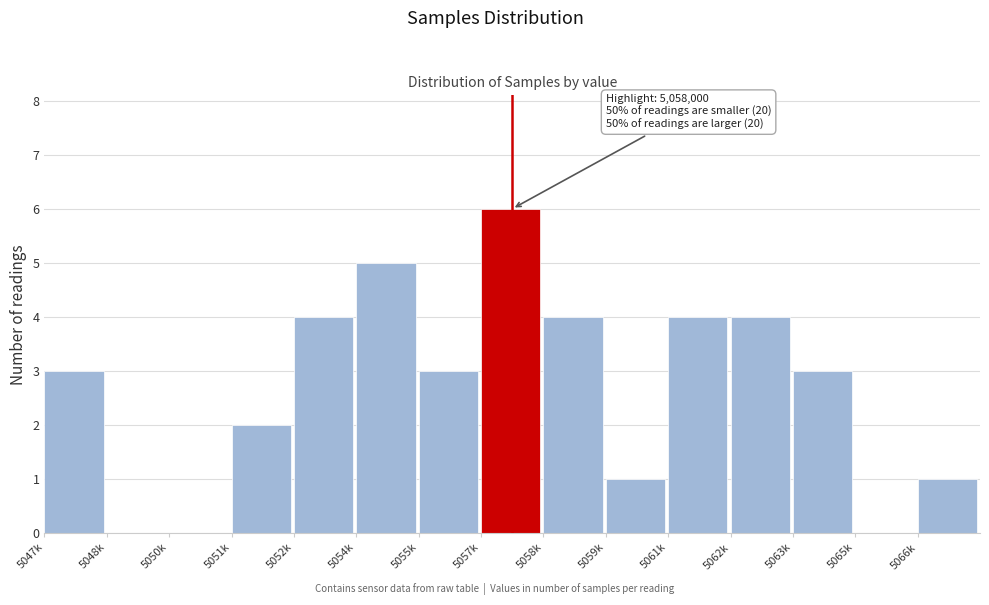

Reading right to left, what are all the values shown in this chart?

5066k=1	5065k=0	5063k=3	5062k=4	5061k=4	5059k=1	5058k=4	5057k=6	5055k=3	5054k=5	5052k=4	5051k=2	5050k=0	5048k=0	5047k=3